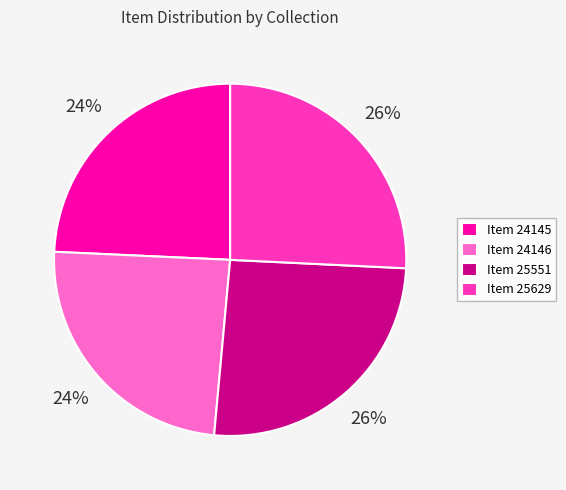

Approximately how many times larger is the value at Item 24145 compared to Item 24146?

1.0